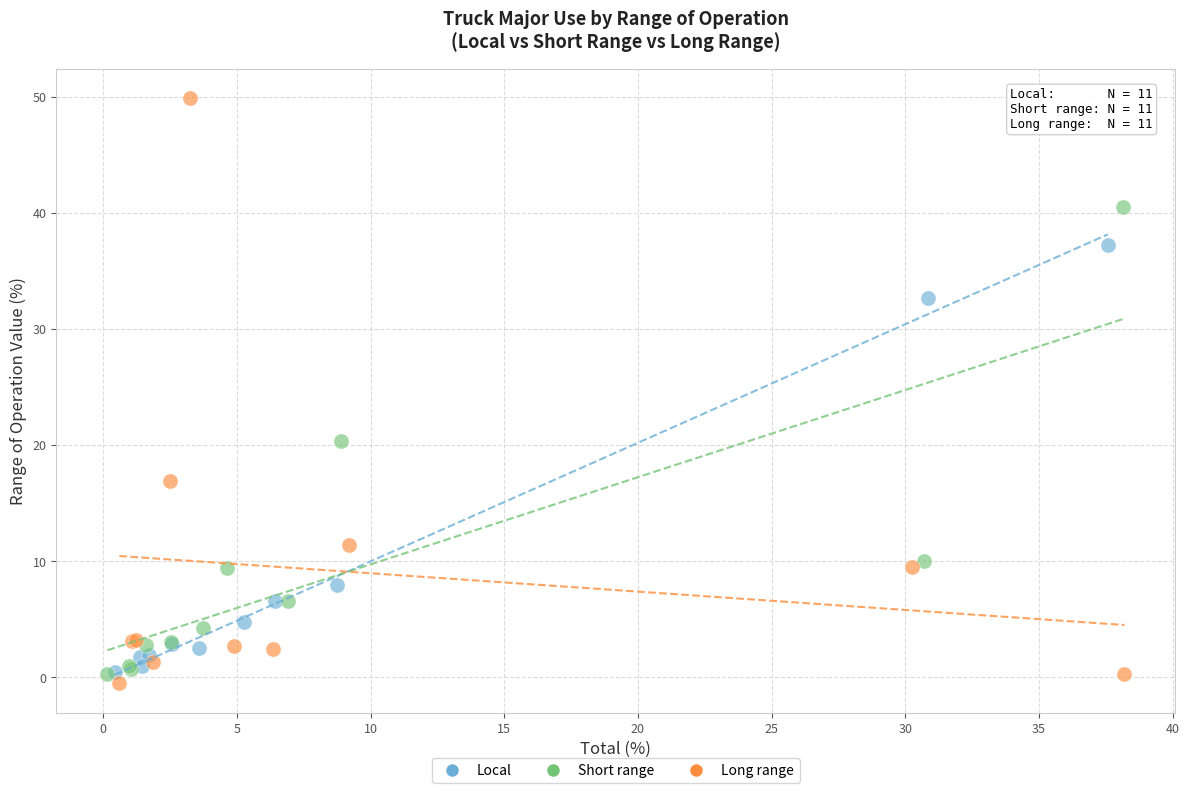

Which series contains the highest Y value?

Long range